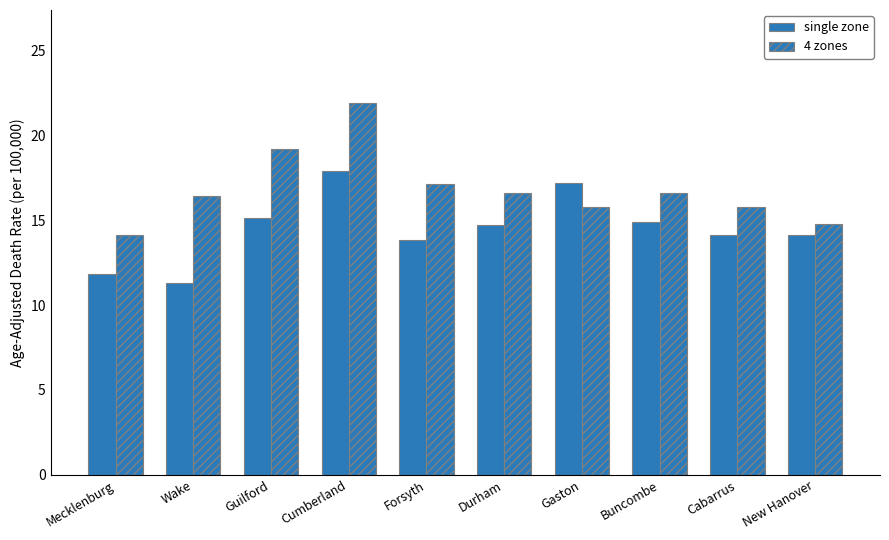

What is the label of the 3rd bar from the left?

Guilford